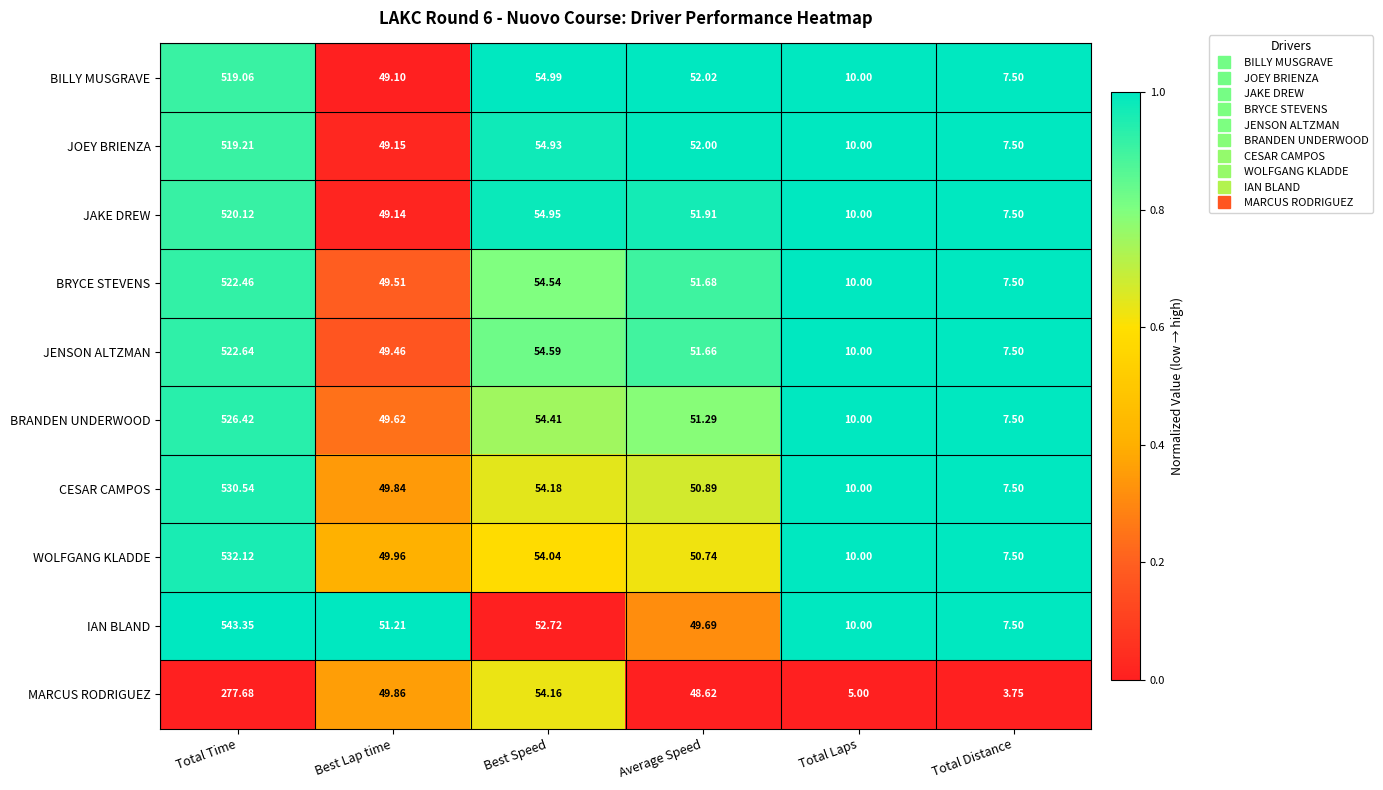

Which category has the highest value across all series?

Total Time